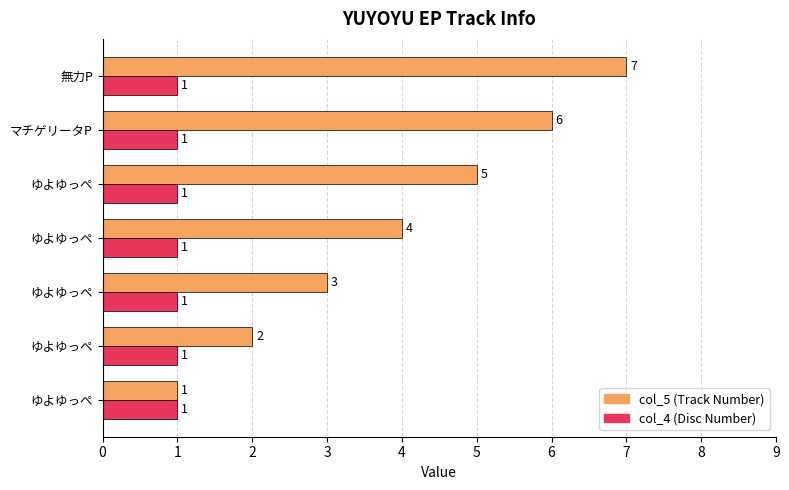

Count the number of data series in this chart.

2